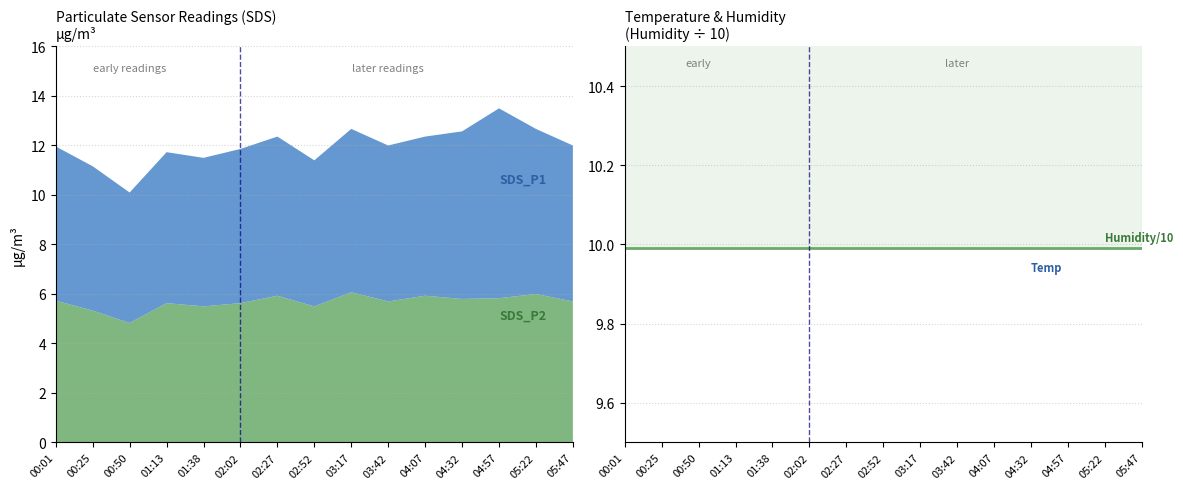

True or false: Humidity/10 and Temp intersect in this chart.

False